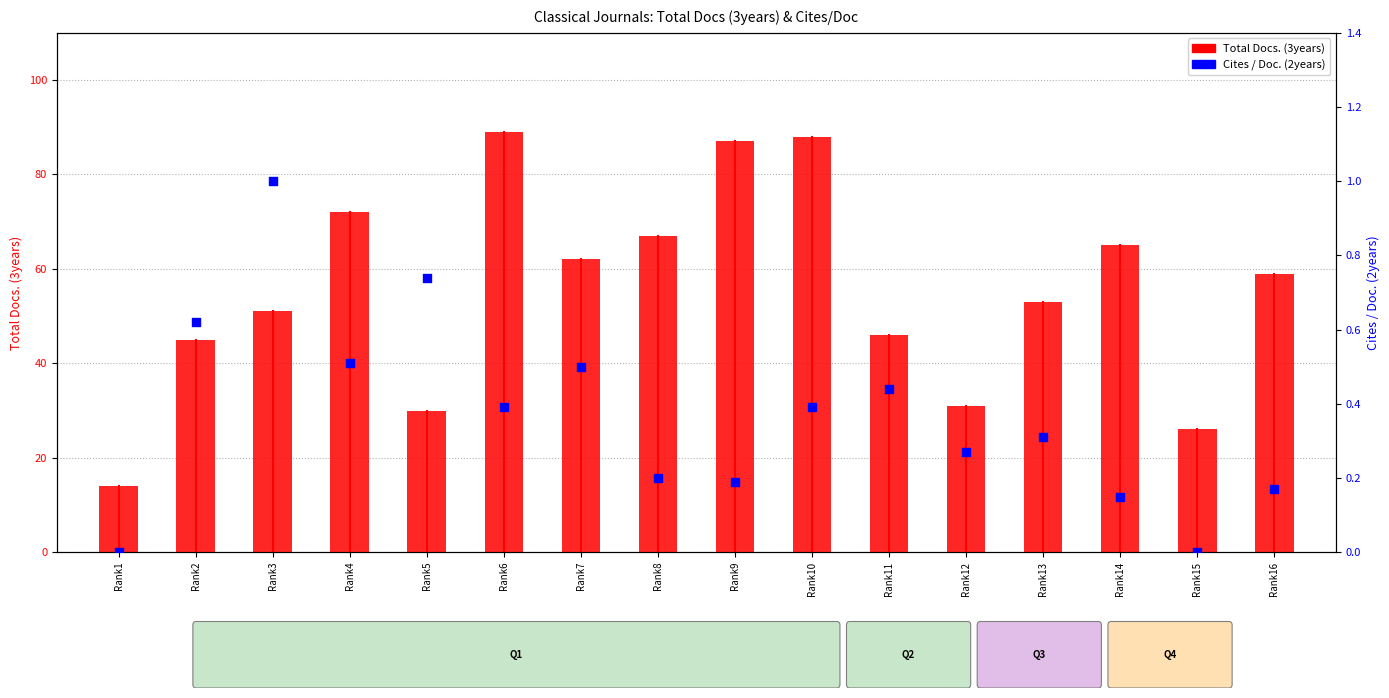

Which series has the largest total across all categories?

Total Docs. (3years)